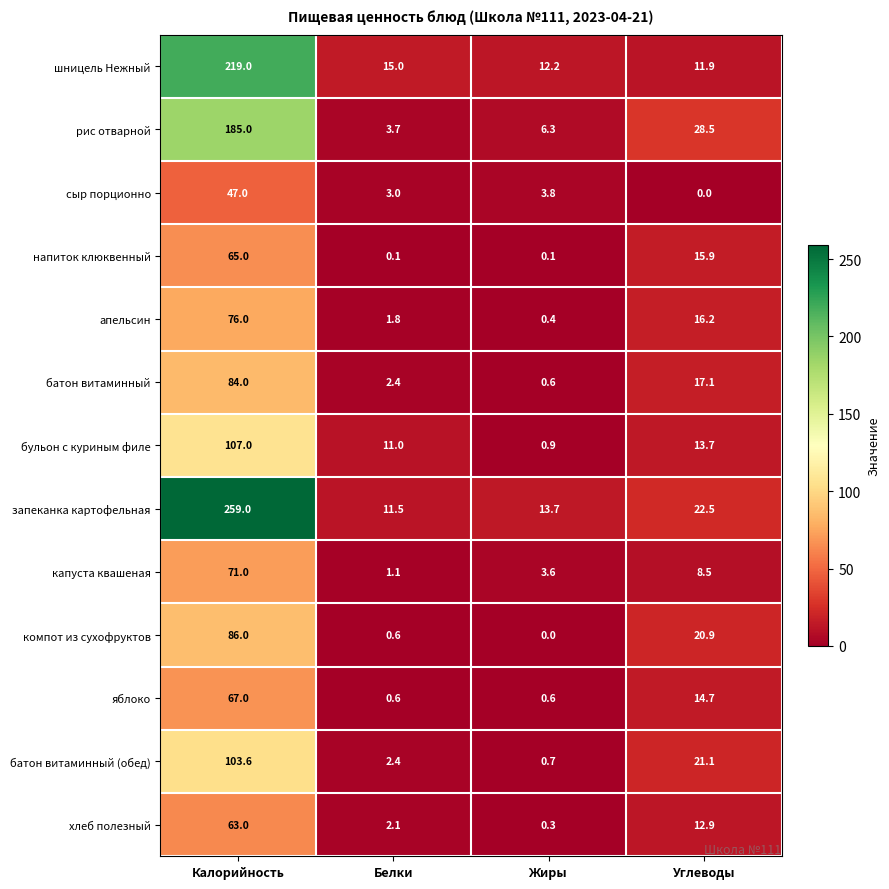

Between Белки and Жиры, which series saw the biggest shift?

бульон с куриным филе